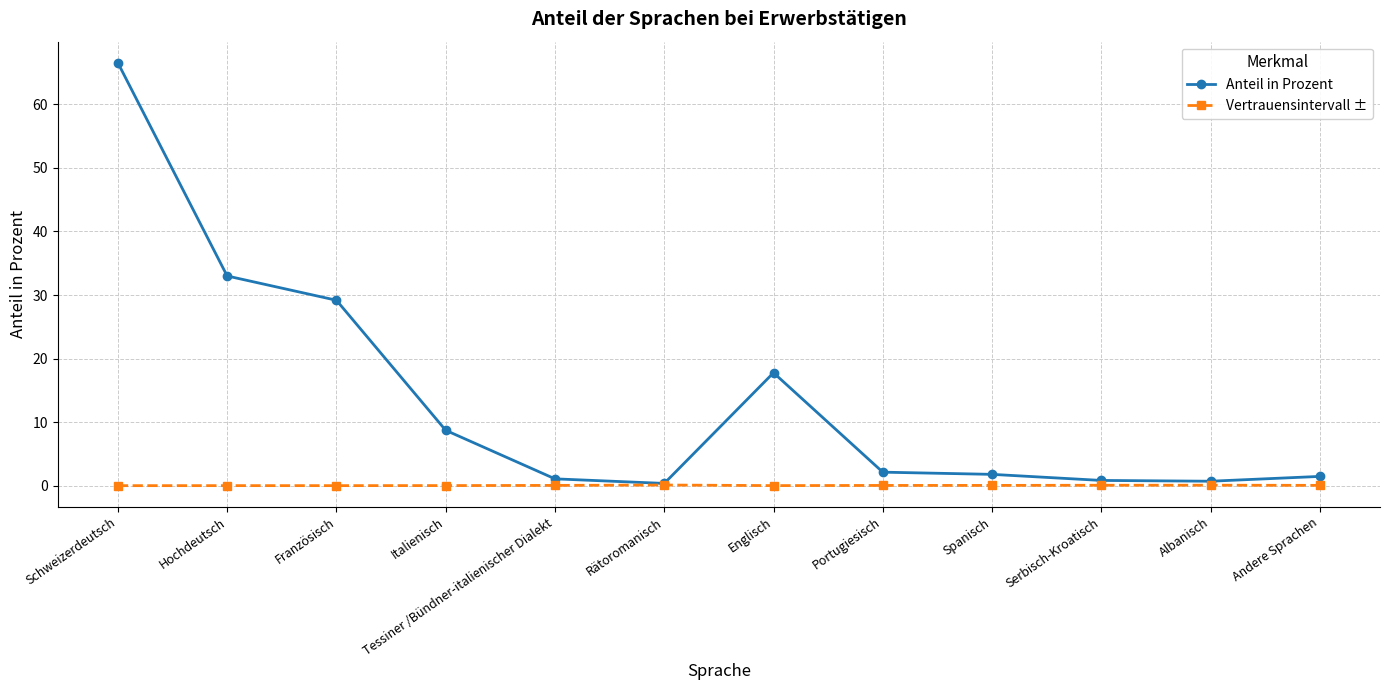

Rank the series by their average value, from lowest to highest.

Vertrauensintervall ±, Anteil in Prozent